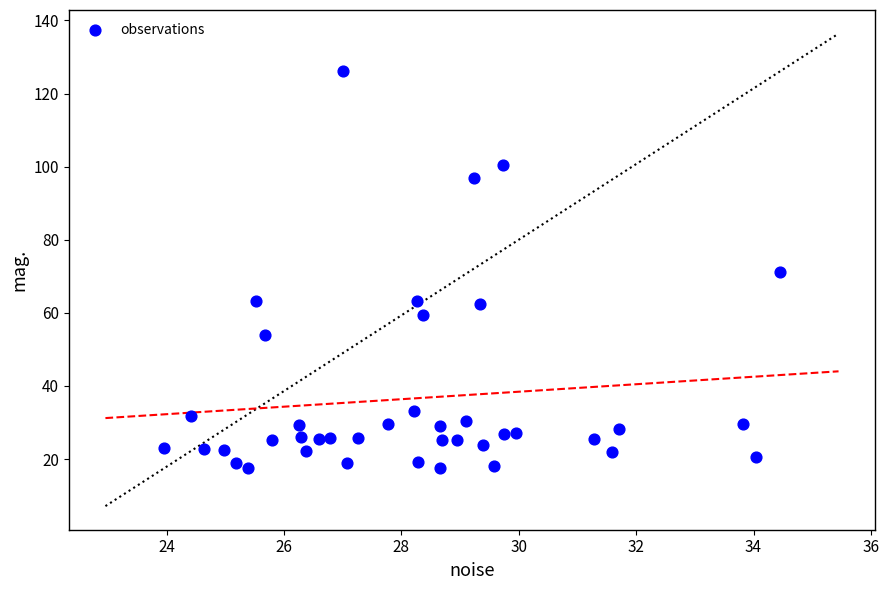

What is the range of Y values (max minus min)?

108.5